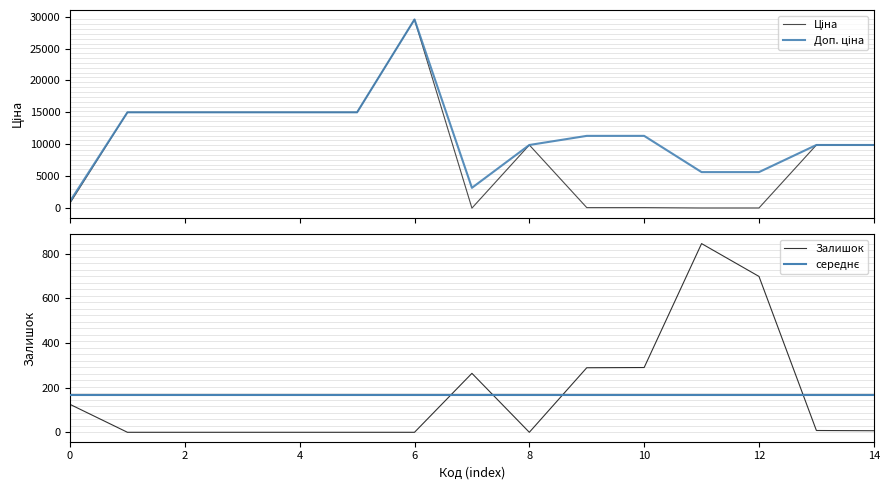

Rank the categories by Залишок value from highest to lowest.

239752197, 239752196, 239792196, 239792197, 283972211, 282502116, 285102221, 285102219, 287682236, 287682235, 287682234, 287682233, 287682231, 287702232, 285101569